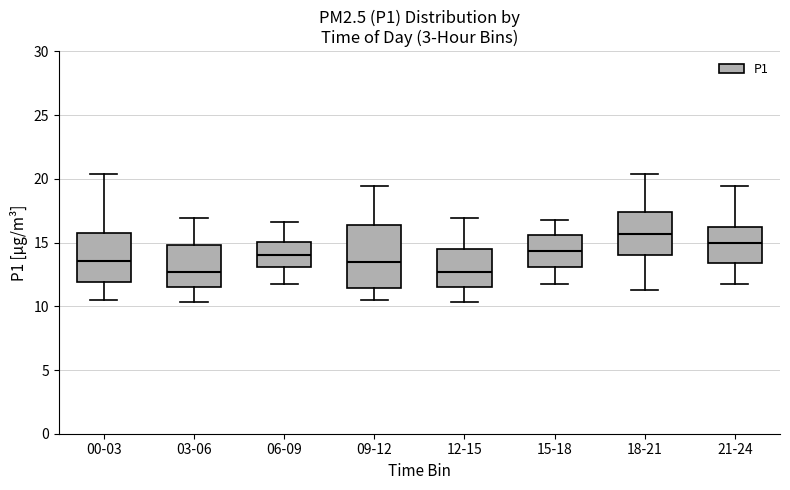

Reading left to right, transcribe this box plot: for each box, give where its median line is, the range the box spans, and where its two whiskers end, as read against the y-axis. The values are not printed on the chart, so give them approximately, as read against the axis.

00-03: median 13.5, box 12.0 to 15.5, whiskers 10.5 to 20.5
03-06: median 12.5, box 11.5 to 15.0, whiskers 10.5 to 17.0
06-09: median 14.0, box 13.0 to 15.0, whiskers 12.0 to 16.5
09-12: median 13.5, box 11.5 to 16.5, whiskers 10.5 to 19.5
12-15: median 12.5, box 11.5 to 14.5, whiskers 10.5 to 17.0
15-18: median 14.5, box 13.0 to 15.5, whiskers 12.0 to 17.0
18-21: median 15.5, box 14.0 to 17.5, whiskers 11.5 to 20.5
21-24: median 15.0, box 13.5 to 16.5, whiskers 12.0 to 19.5